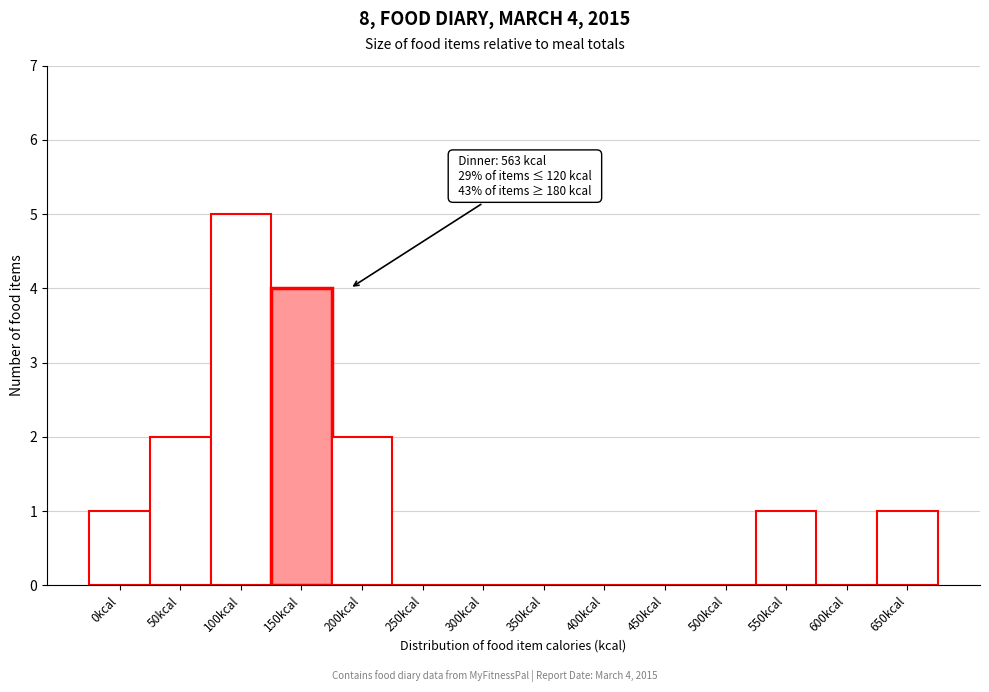

Reading left to right, extract all data points from this chart.

0kcal=1	50kcal=2	100kcal=5	150kcal=4	200kcal=2	250kcal=0	300kcal=0	350kcal=0	400kcal=0	450kcal=0	500kcal=0	550kcal=1	600kcal=0	650kcal=1